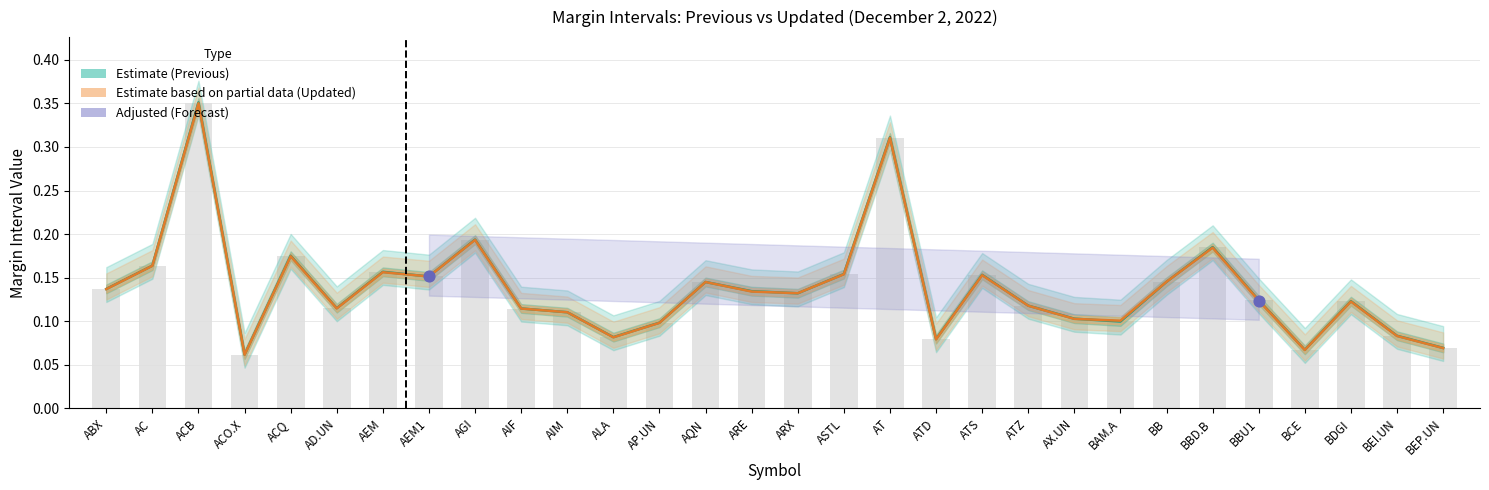

Which series contains the lowest Y value?

updated